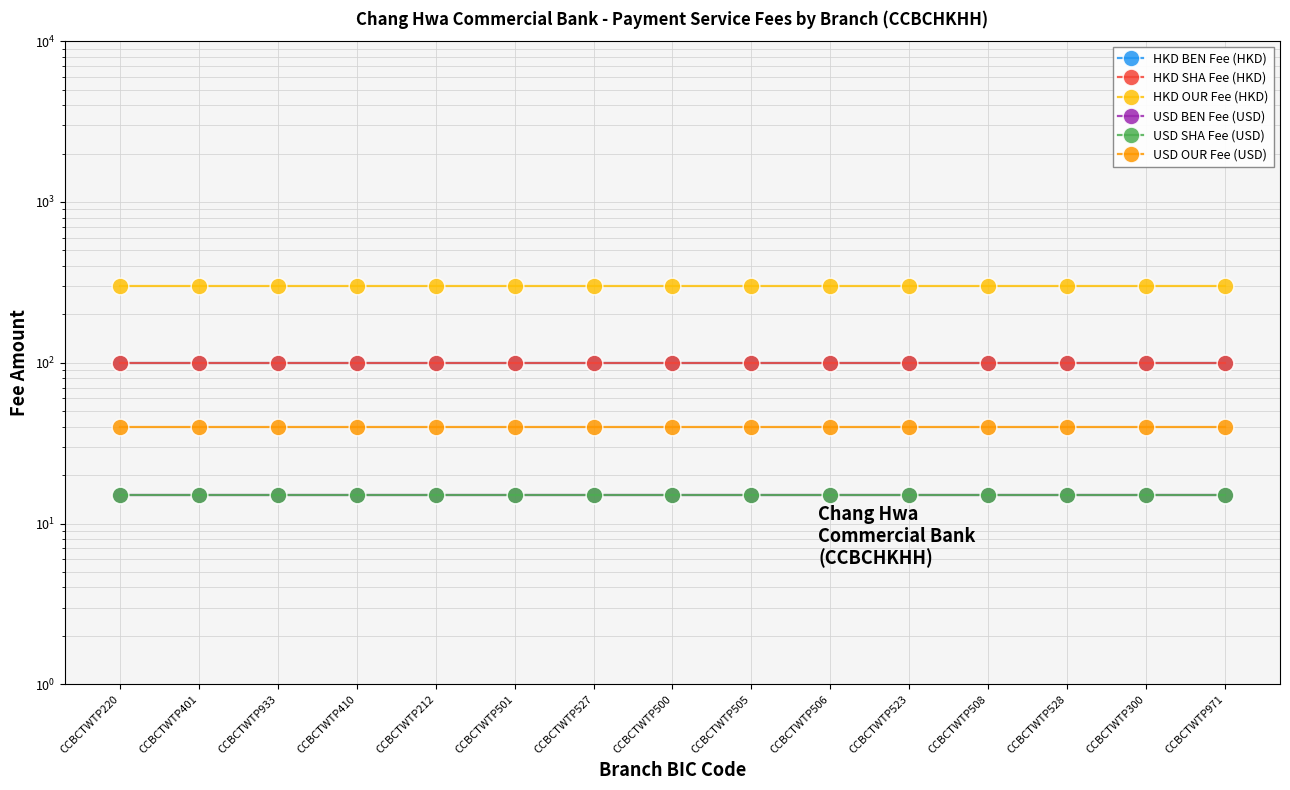

What is the minimum value shown in the chart?

15